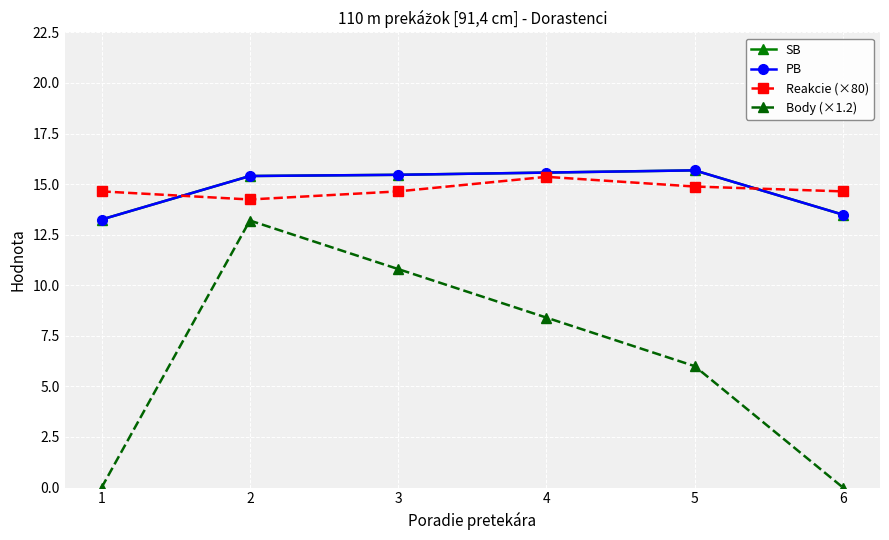

How many Reakcie (×80) values are between 14 and 15?

5